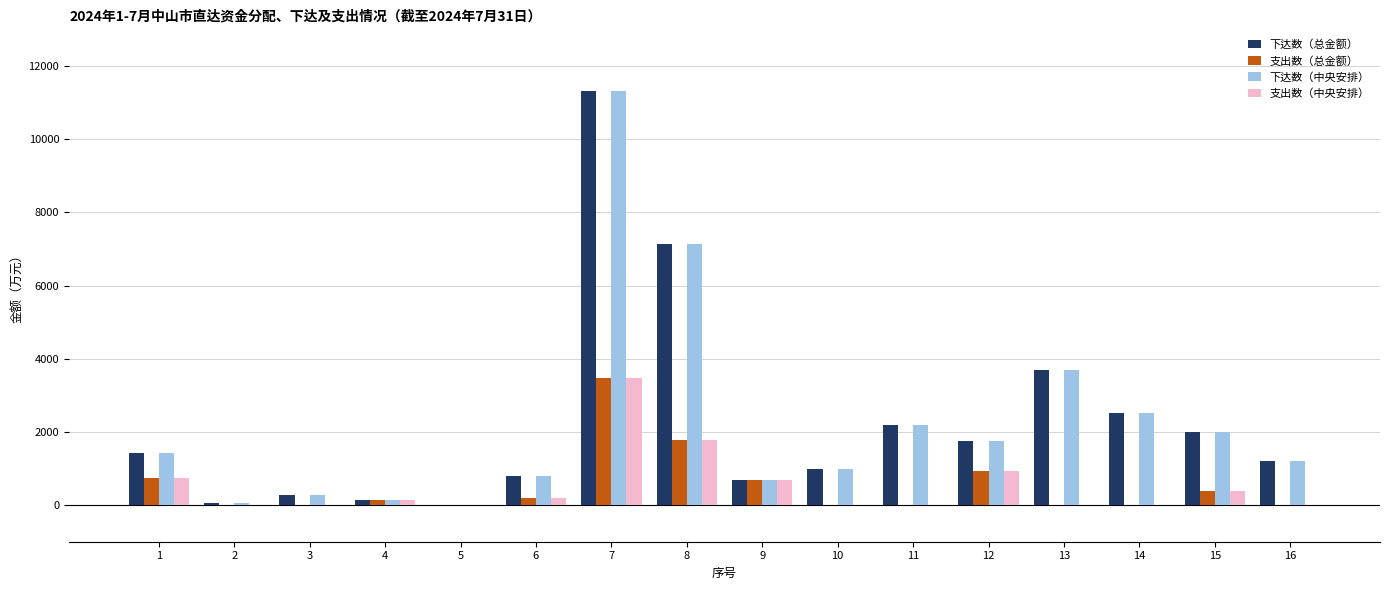

What is the sum of all 下达数（中央安排） values?

36189.3